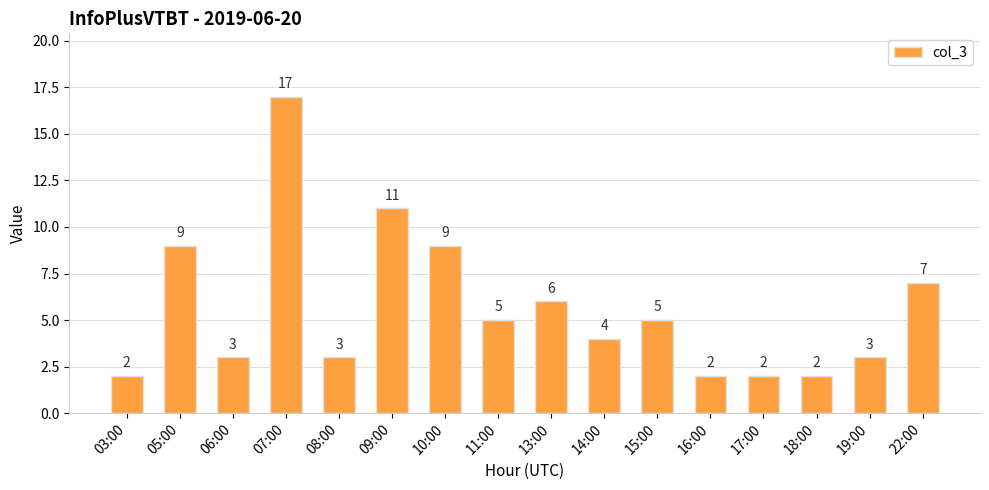

What is the minimum value shown in the chart?

2